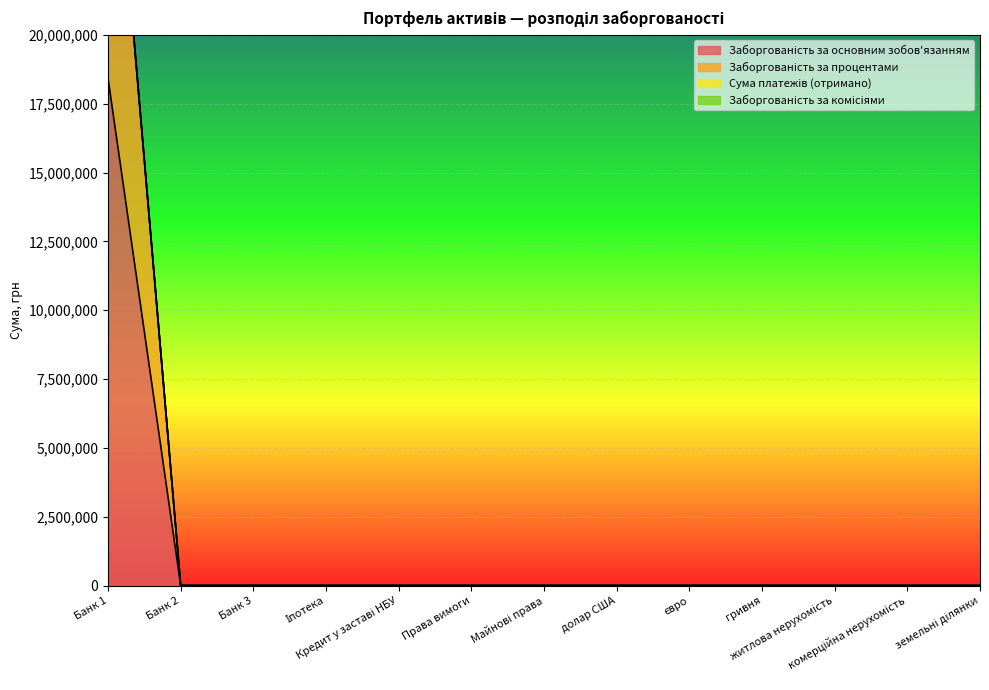

What is the label of the 4th point from the left?

Іпотека